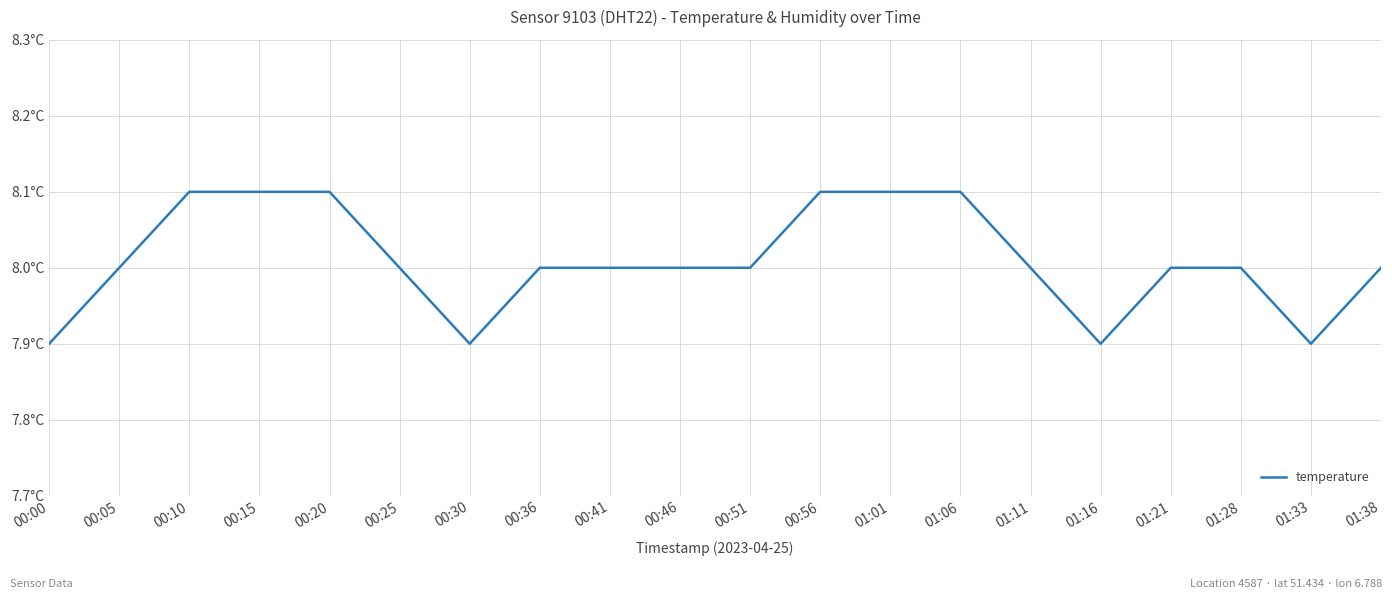

Does the chart display data point markers on the line(s)?

No